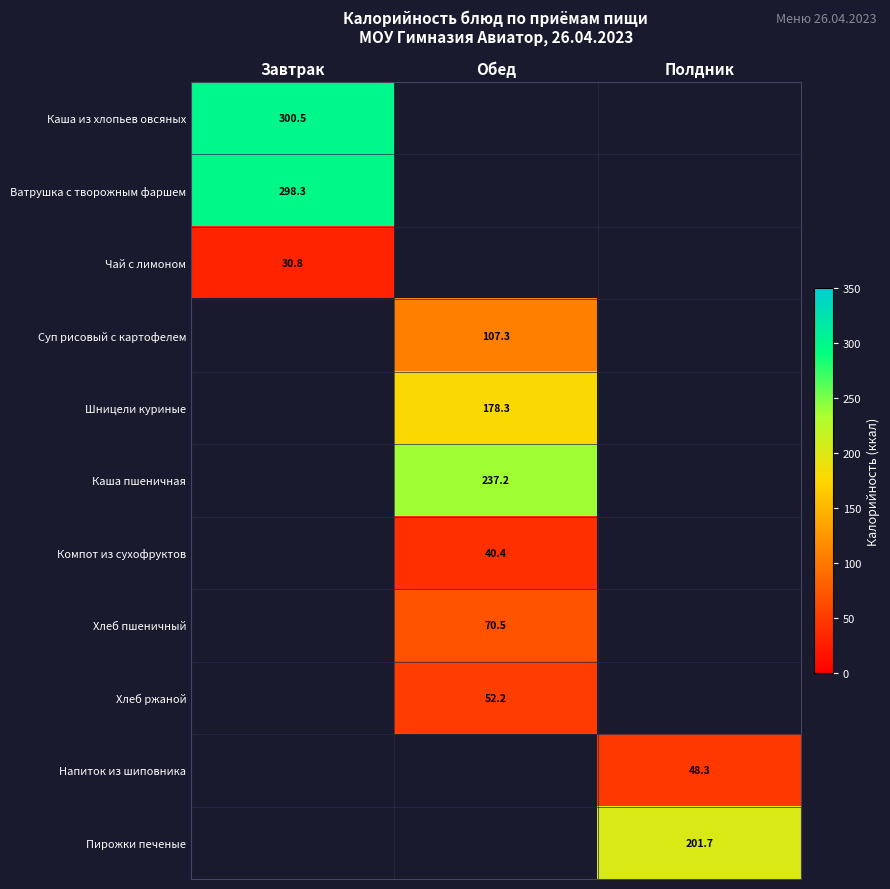

Is it true that Компот из сухофруктов equals 40.4 at Обед?

True